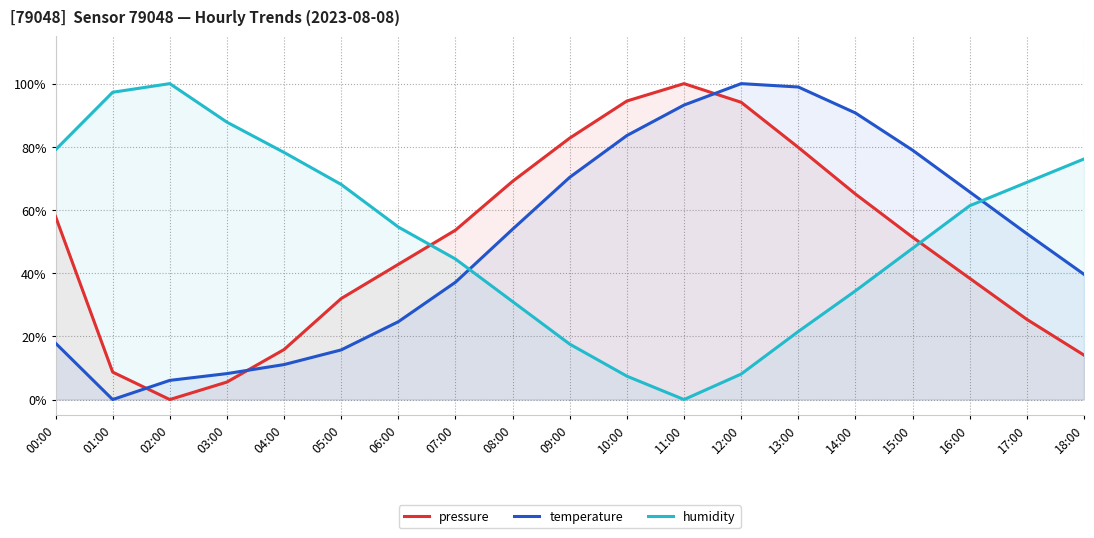

How many data points does each series have?

19